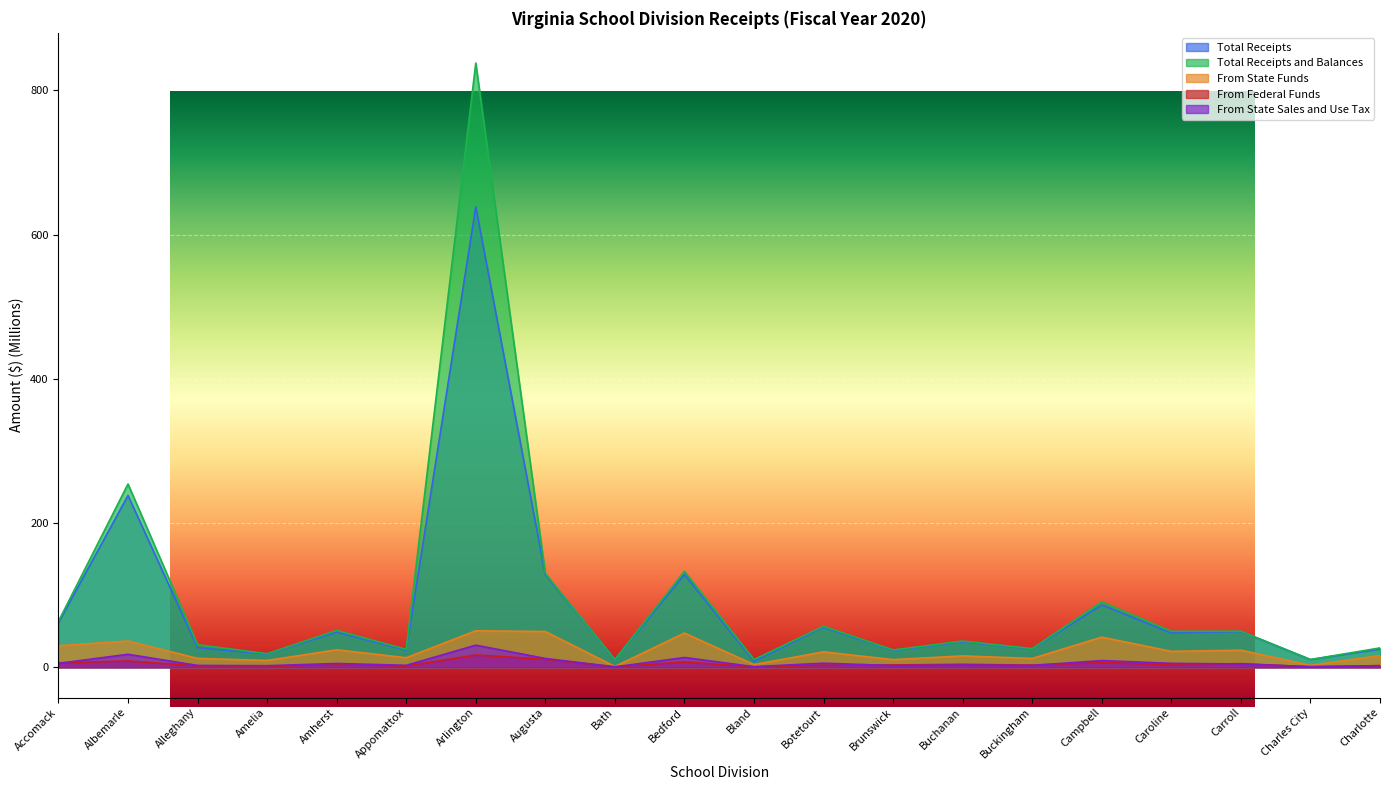

List the labels in order of From State Funds value, smallest first.

Bath, Charles City, Bland, Amelia, Brunswick, Buckingham, Alleghany, Appomattox, Buchanan, Charlotte, Botetourt, Caroline, Carroll, Amherst, Accomack, Albemarle, Campbell, Bedford, Augusta, Arlington